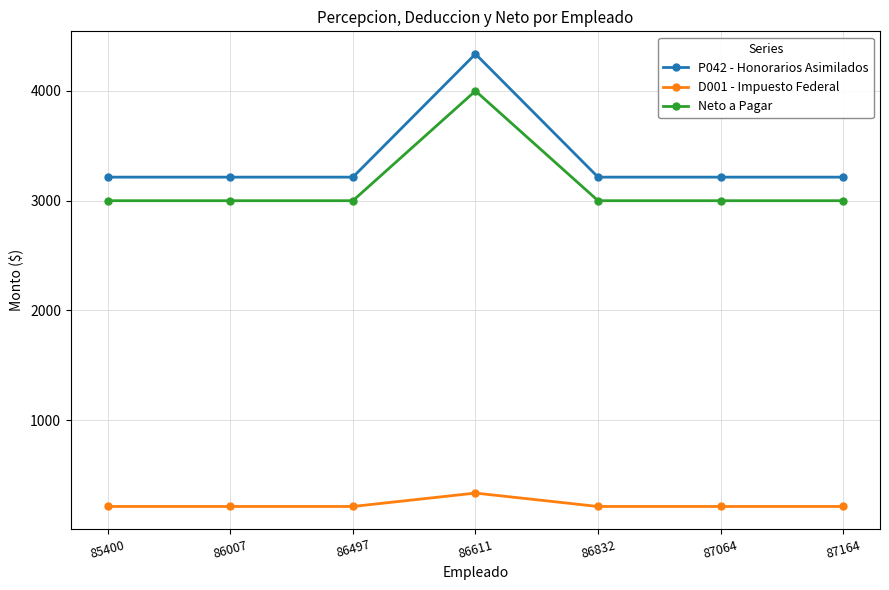

True or false: P042 - Honorarios Asimilados has a value of 3214.6 at 86007.

True